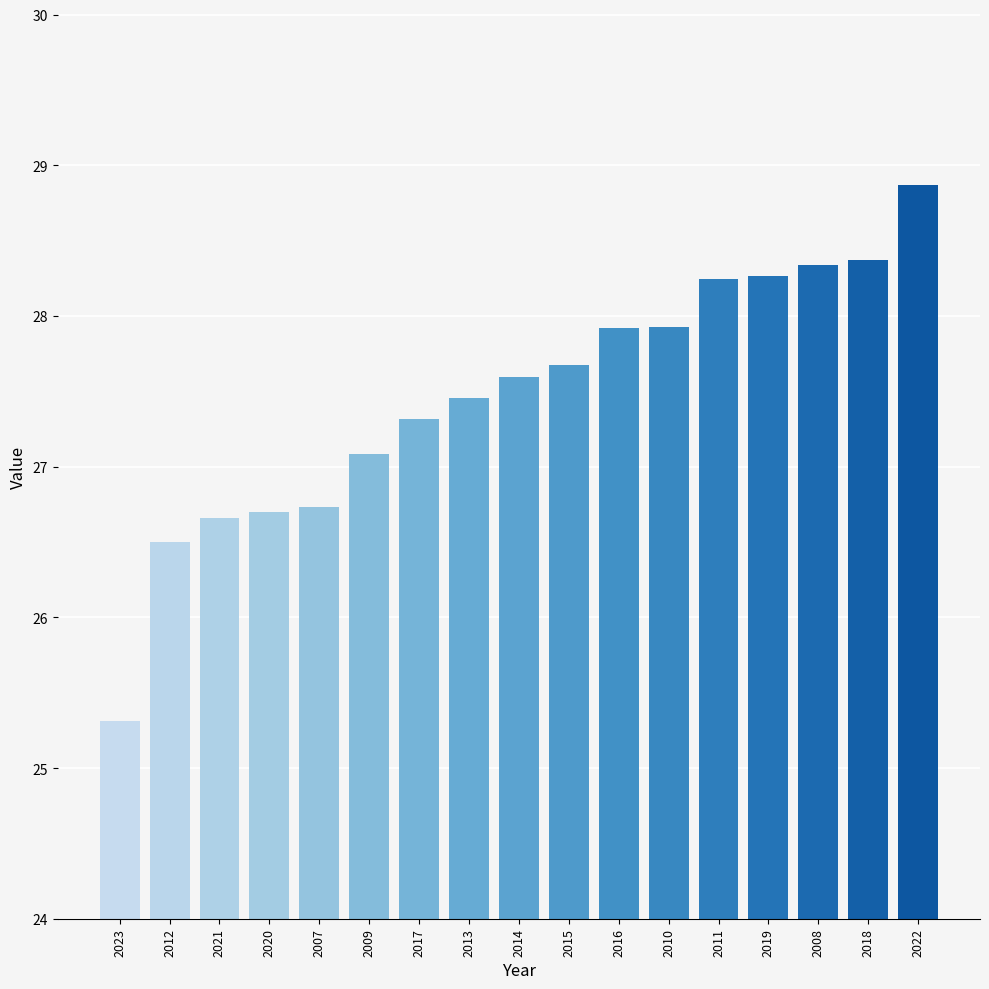

How many values exceed 27?

12